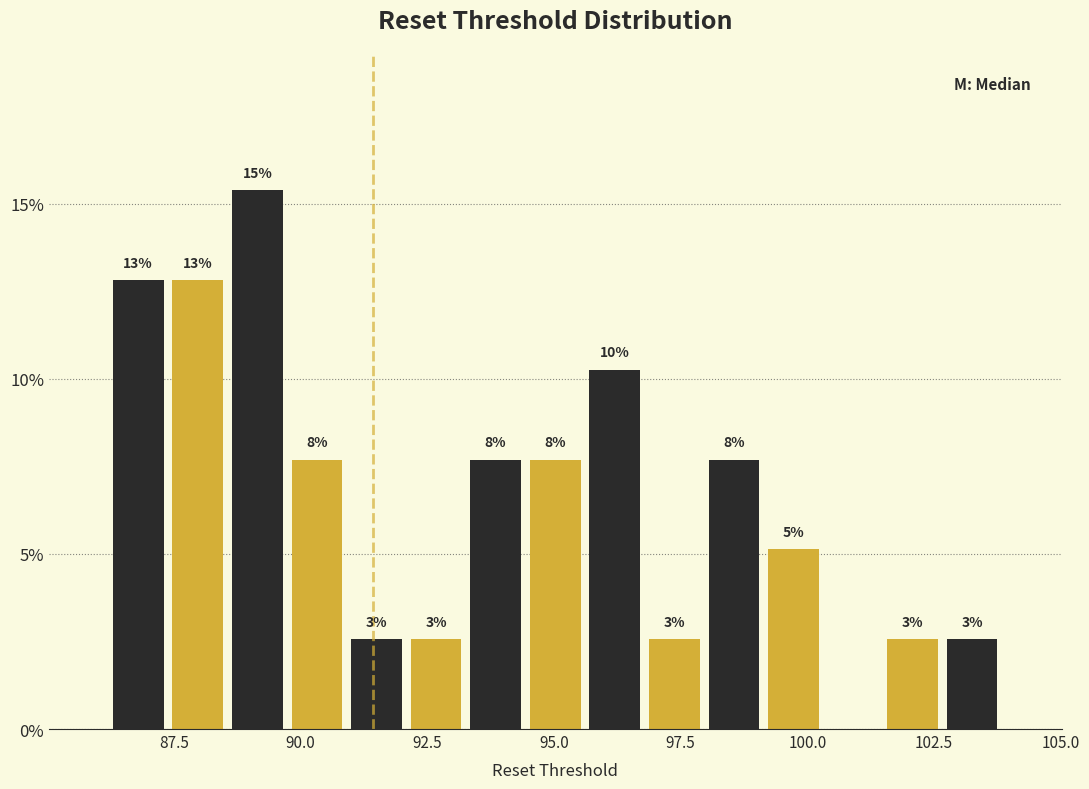

Around what value on the x-axis is the tallest bar? Give the approximate position of its centre, as read against the axis.

89.0